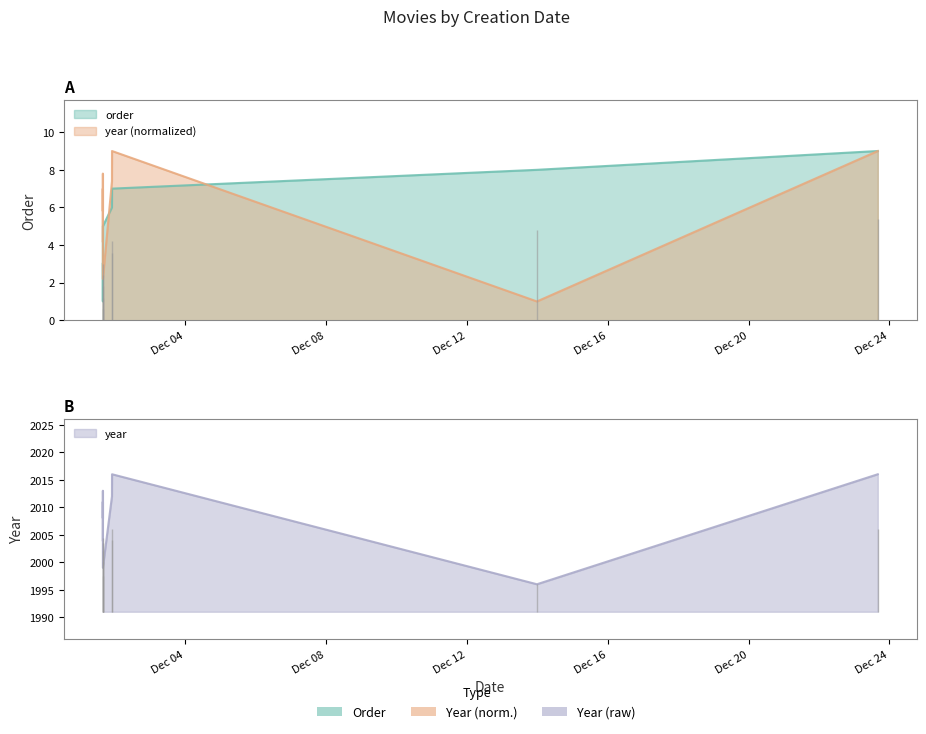

Which label corresponds to the smallest value in the chart?

2023-12-01 16:08:00